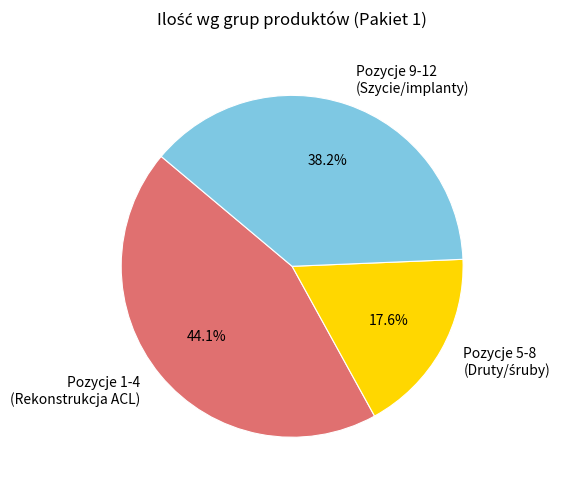

Is Pozycje 1-4 (Rekonstrukcja ACL) the majority of the pie?

No